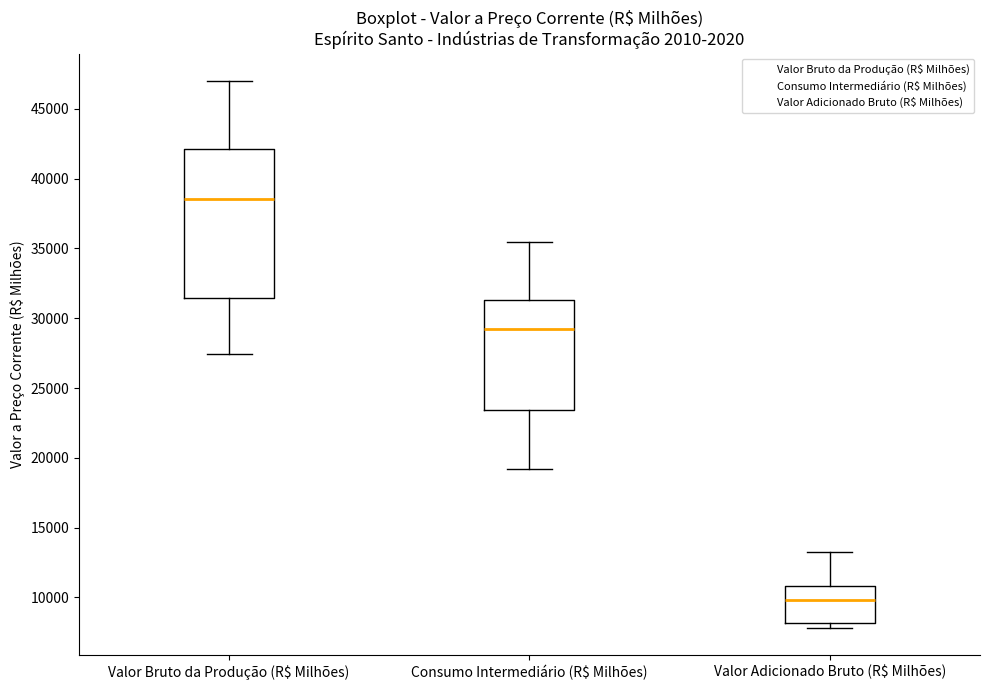

Reading left to right, read every box against the y-axis: the position of its median line, the range the box covers, and the ends of its whiskers. The values are not printed on the chart, so give them approximately, as read against the axis.

Valor Bruto da Produção (R$ Milhões): median 38500, box 31500 to 42000, whiskers 27500 to 47000
Consumo Intermediário (R$ Milhões): median 29000, box 23500 to 31500, whiskers 19000 to 35500
Valor Adicionado Bruto (R$ Milhões): median 10000, box 8000 to 11000, whiskers 8000 (just below the box's lower edge) to 13000